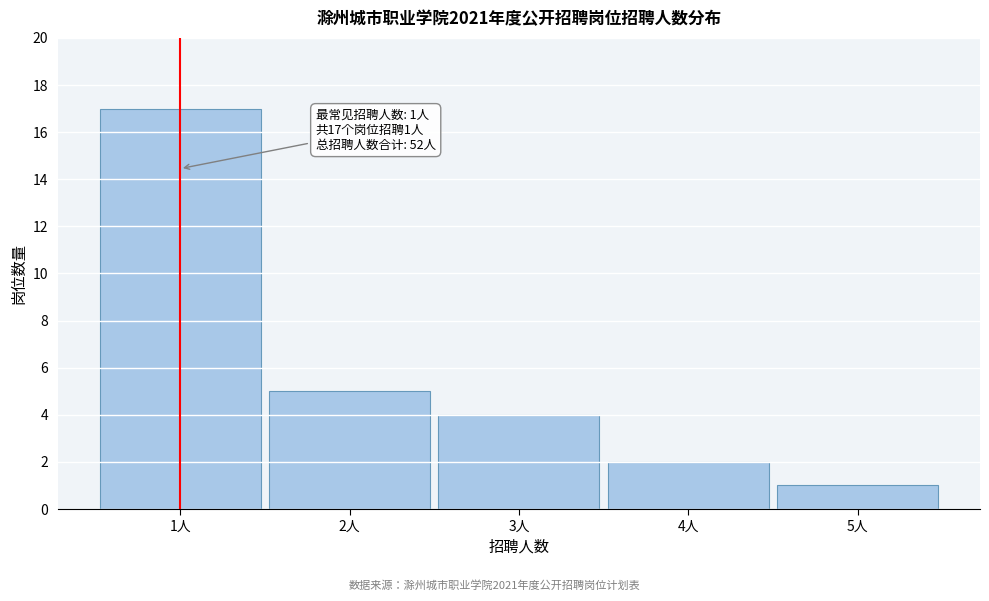

Reading left to right, list all the values displayed in this chart.

1人=17	2人=5	3人=4	4人=2	5人=1